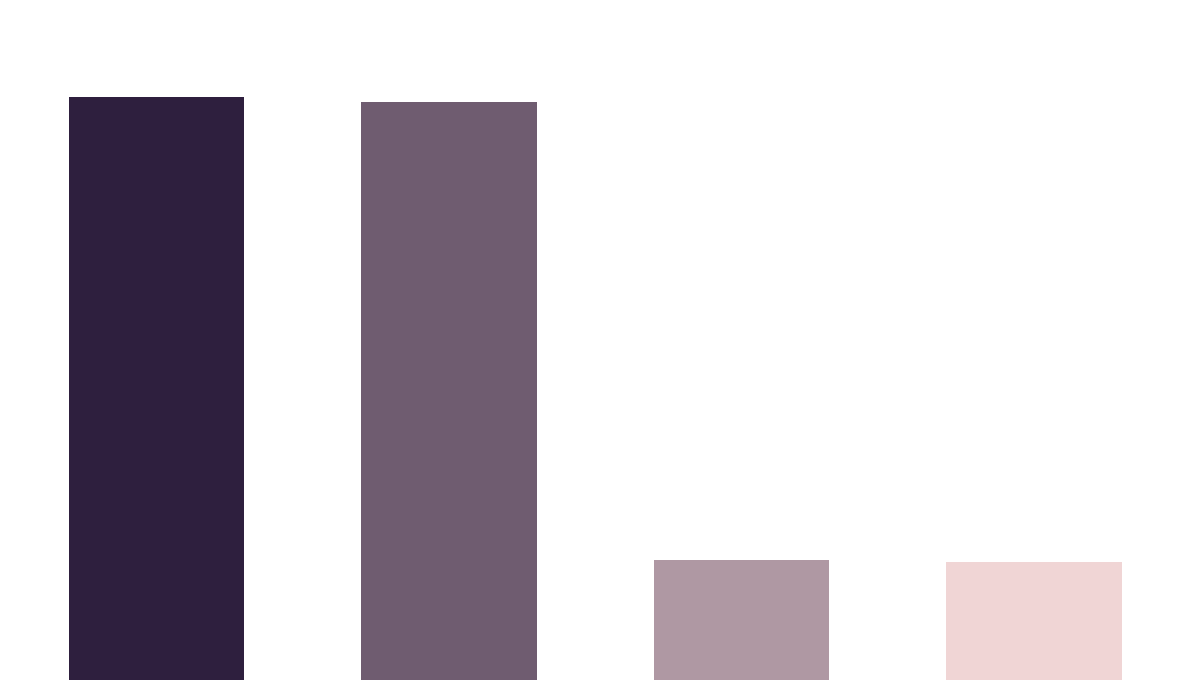

What is the difference between the second highest and second lowest values?

88.5